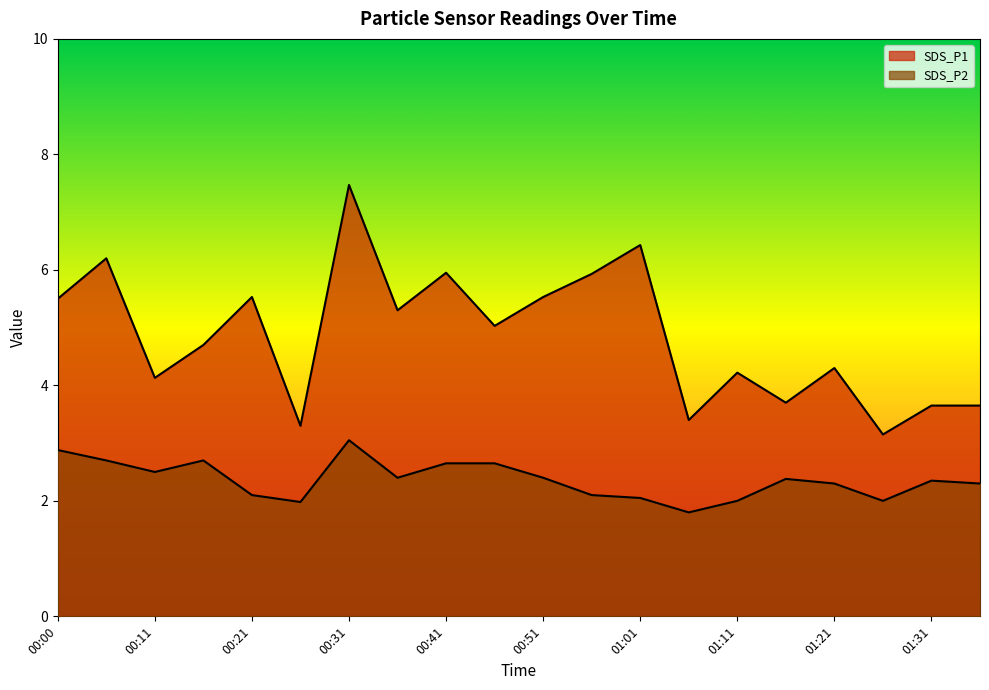

At how many categories does at least one series exceed 5?

10